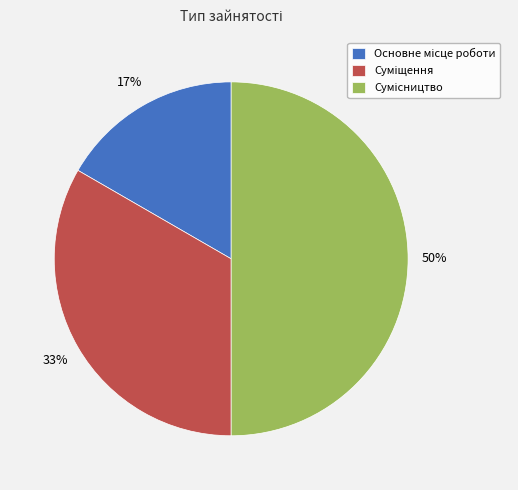

How many segments does this pie chart have?

3